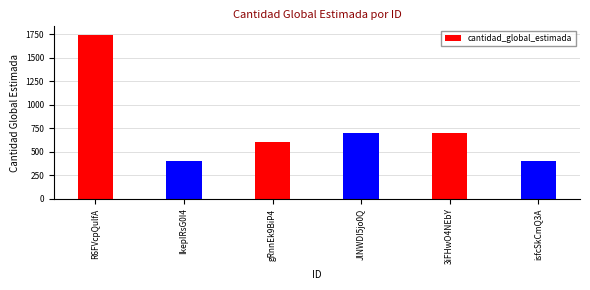

What is the greatest value displayed?

1749